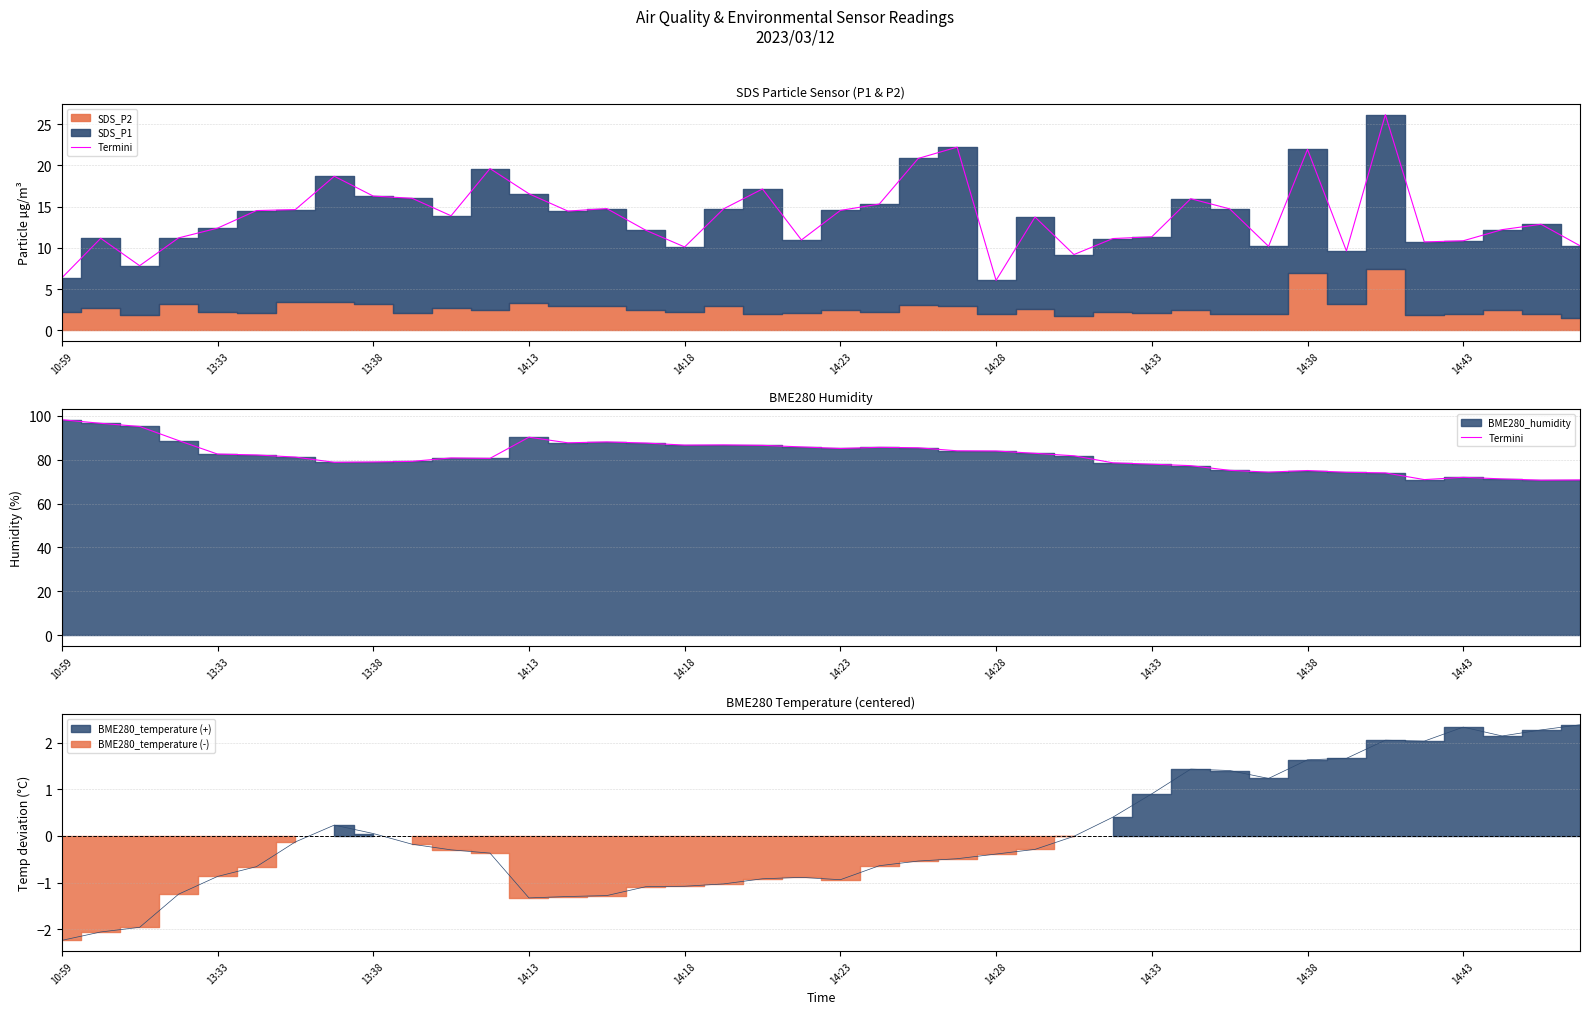

Reading right to left, extract all data points from this chart.

70.7	70.6	71.2	71.9	70.9	74.0	74.2	75.0	74.3	75.1	77.2	77.9	78.5	81.7	82.8	83.9	84.0	85.4	85.6	85.1	85.8	86.5	86.7	86.6	87.5	88.0	87.6	90.2	80.6	80.8	79.2	78.9	78.8	81.1	82.1	82.5	88.7	95.1	96.5	98.1